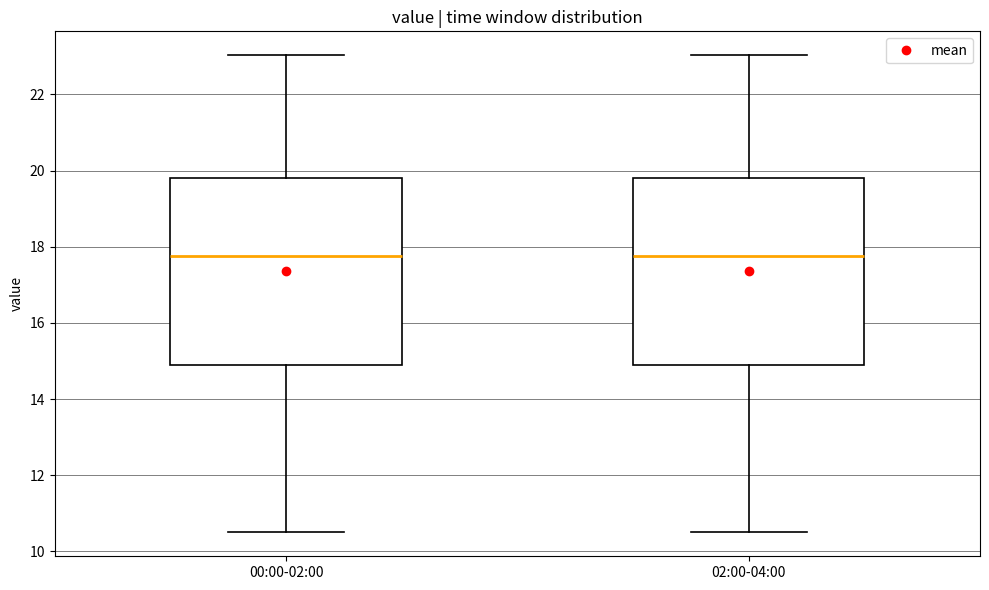

Reading left to right, transcribe this box plot: for each box, give where its median line is, the range the box spans, and where its two whiskers end, as read against the y-axis. The values are not printed on the chart, so give them approximately, as read against the axis.

00:00-02:00: median 17.8, box 14.8 to 19.8, whiskers 10.6 to 23.0
02:00-04:00: median 17.8, box 14.8 to 19.8, whiskers 10.6 to 23.0